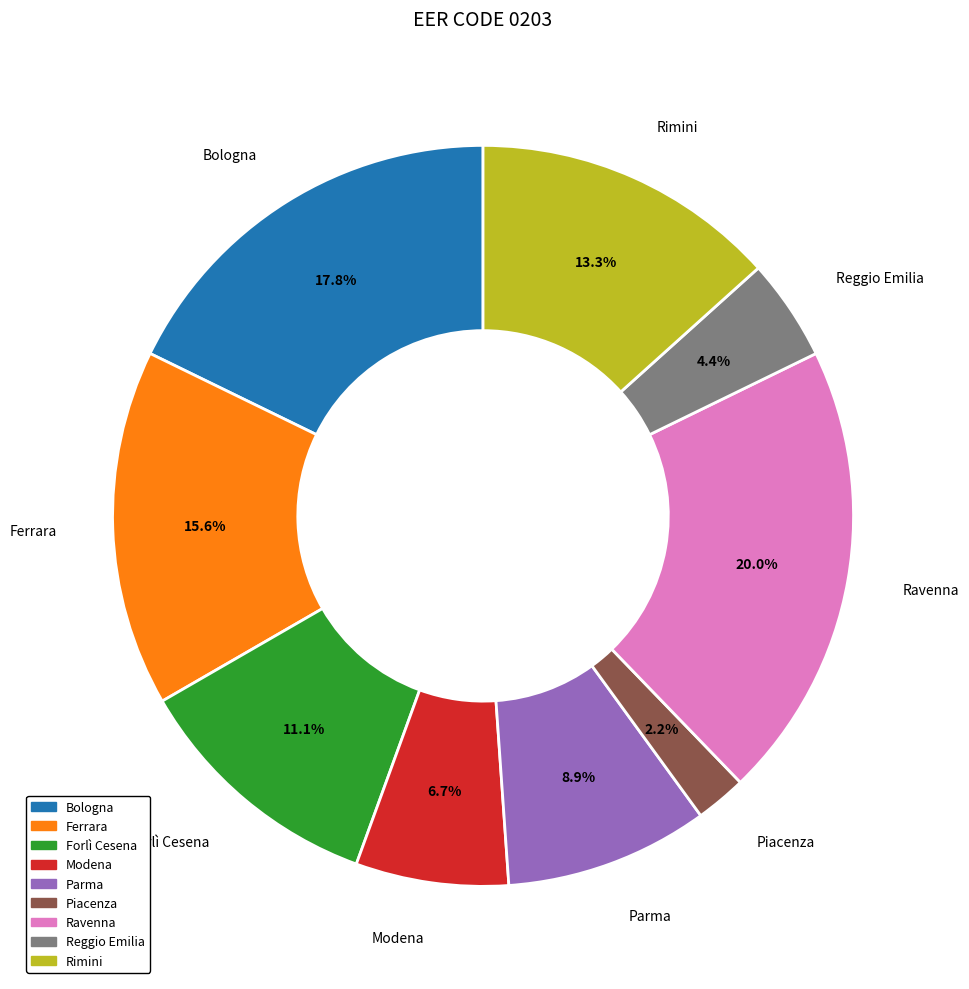

Is there a majority slice in this chart?

No